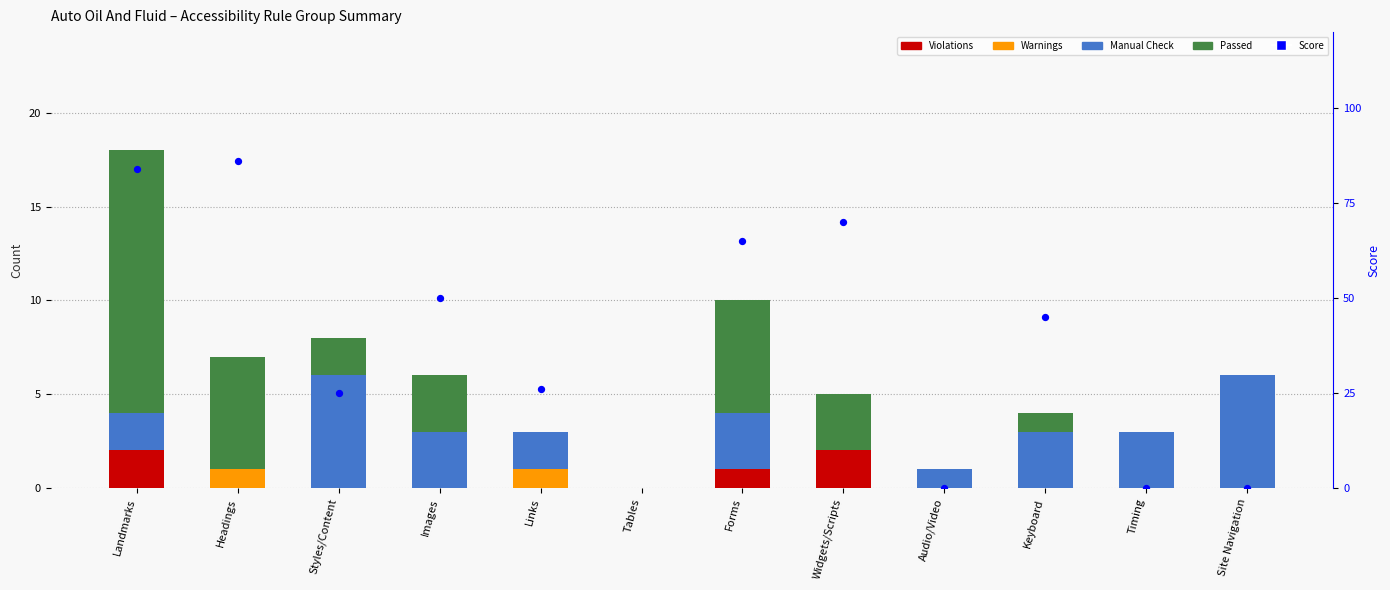

What is the total value across all series at Timing?

3